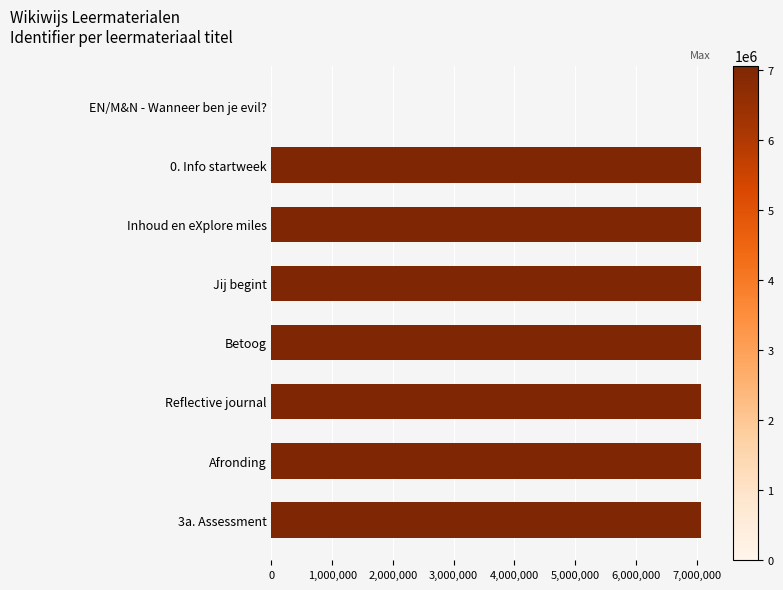

What is the average value?

6183039